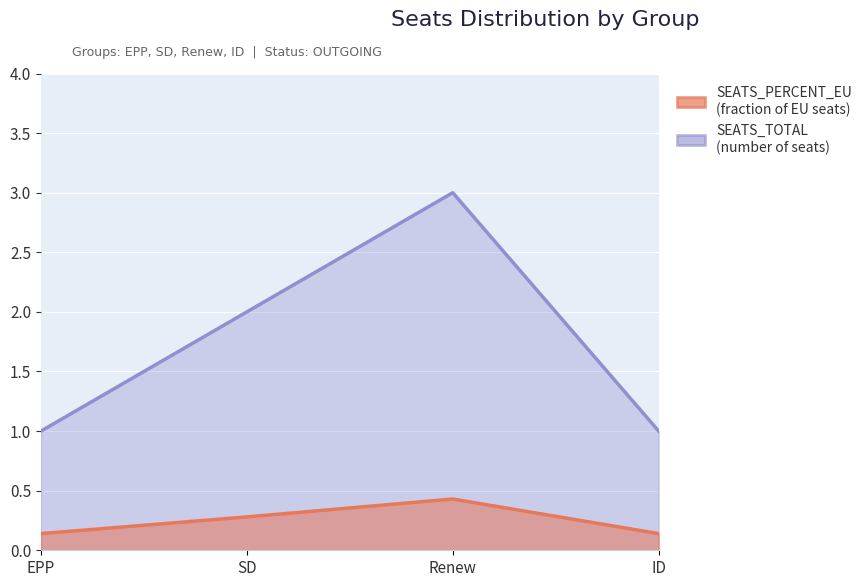

What is the spread (max minus min) of values at SD?

1.7